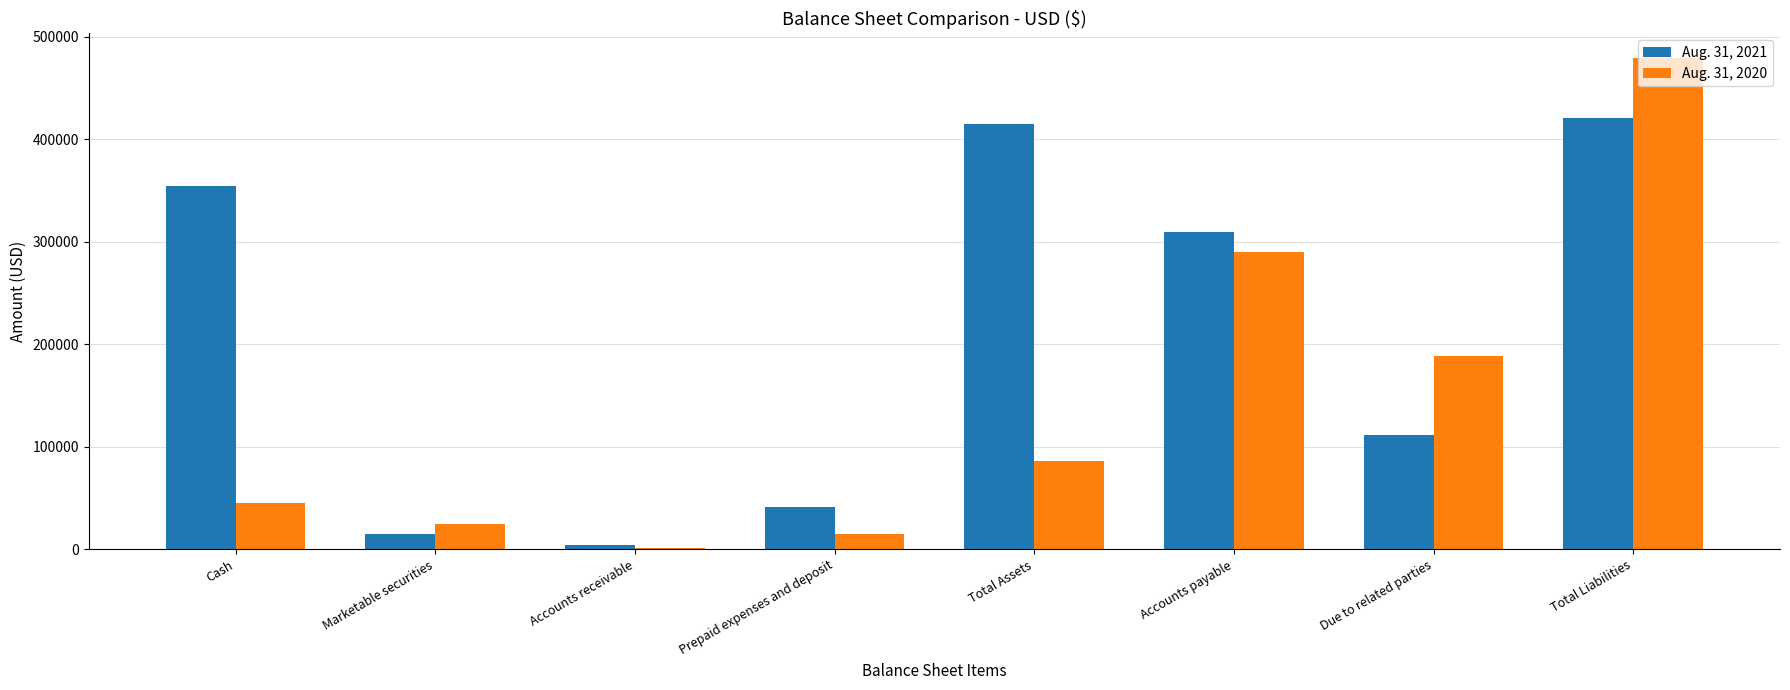

Between Marketable securities and Accounts receivable, which series saw the biggest shift?

Aug. 31, 2020